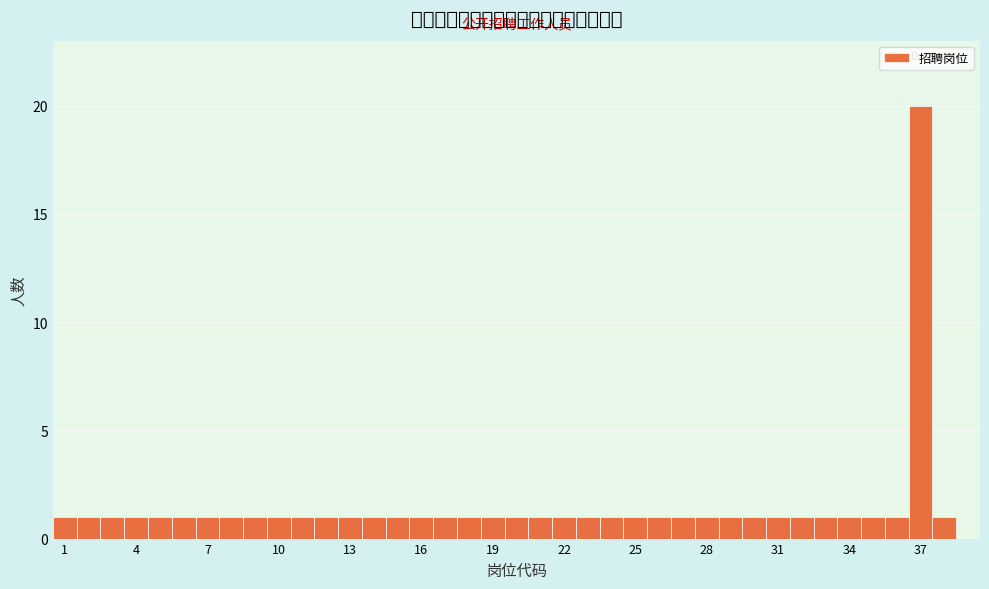

Read against the x-axis, roughly where is the centre of the tallest bar?

37.0